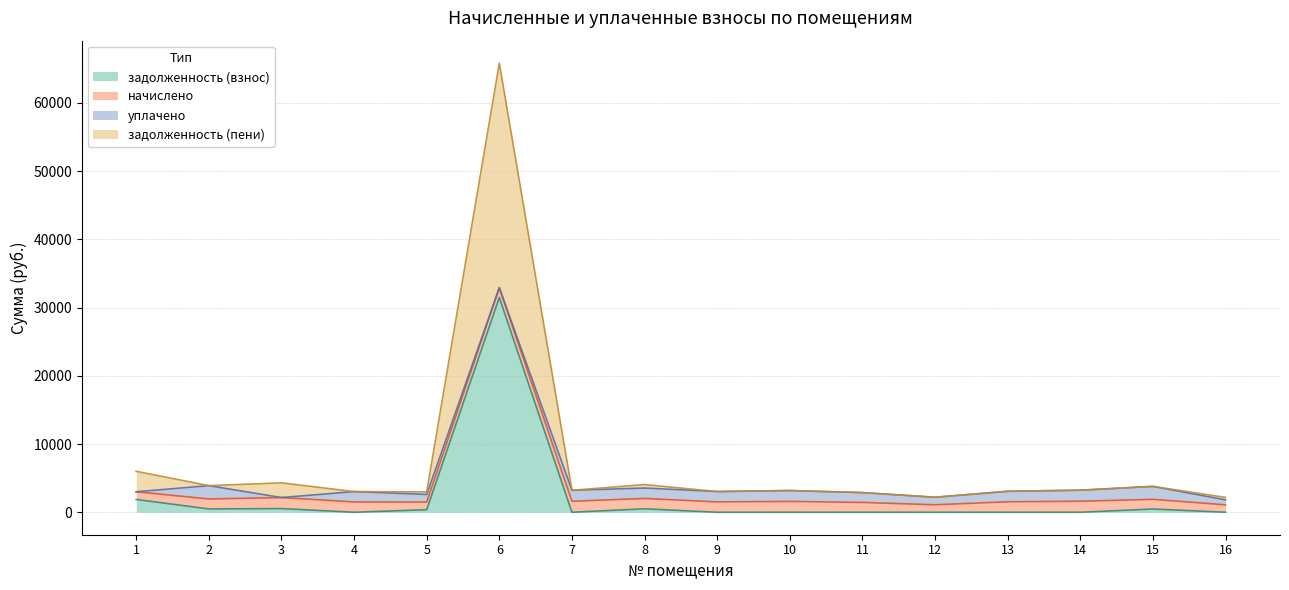

How many values in the задолженность (взнос) series exceed 0?

7